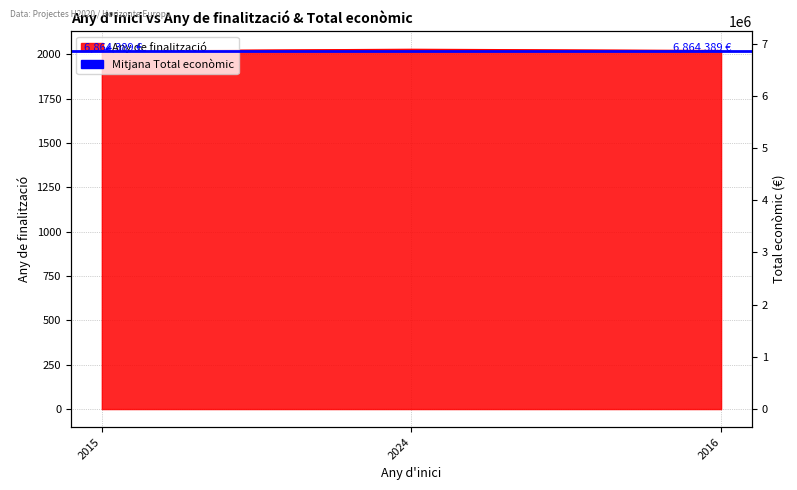

Does the chart display data point markers on the line(s)?

No